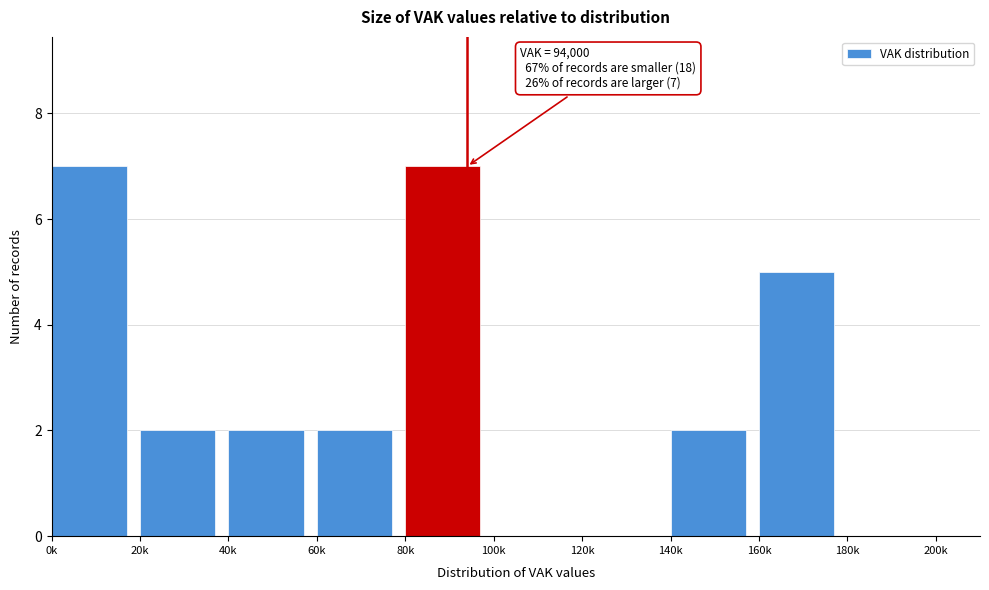

Reading left to right, what are all the values shown in this chart?

0k=7	20k=2	40k=2	60k=2	80k=7	100k=0	120k=0	140k=2	160k=5	180k=0